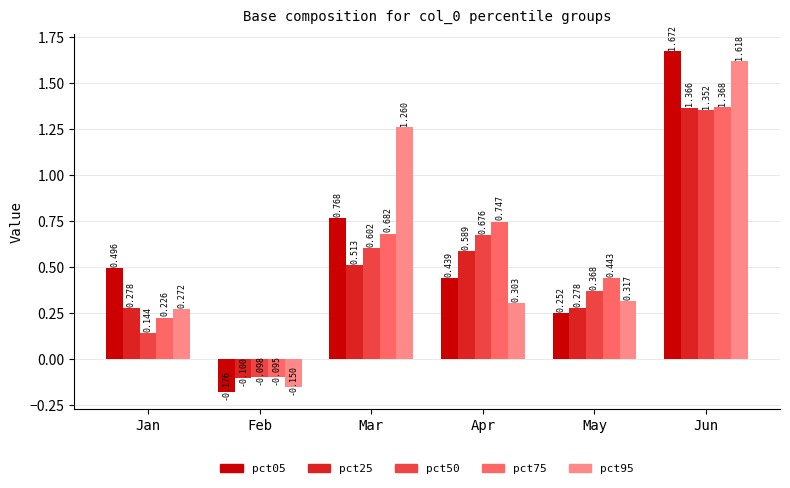

How many bars are there in each group?

5